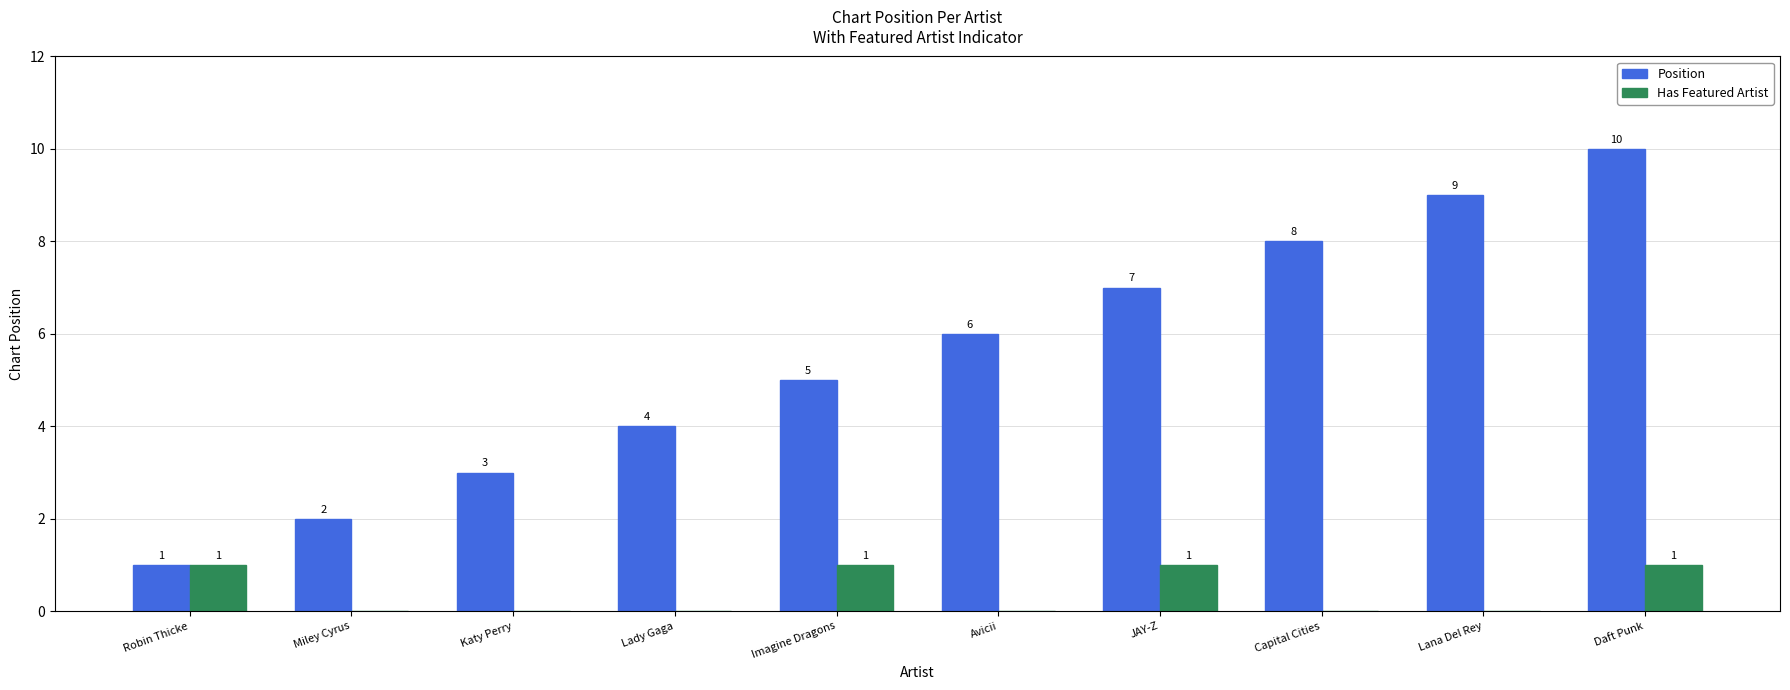

Is the value of Has Featured Artist at Capital Cities greater than the value of Position at Robin Thicke?

No